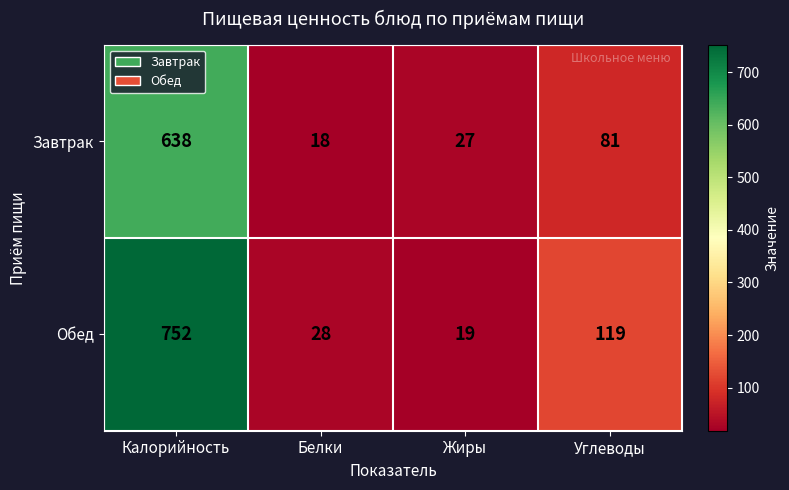

Which label corresponds to the smallest value in the chart?

Белки